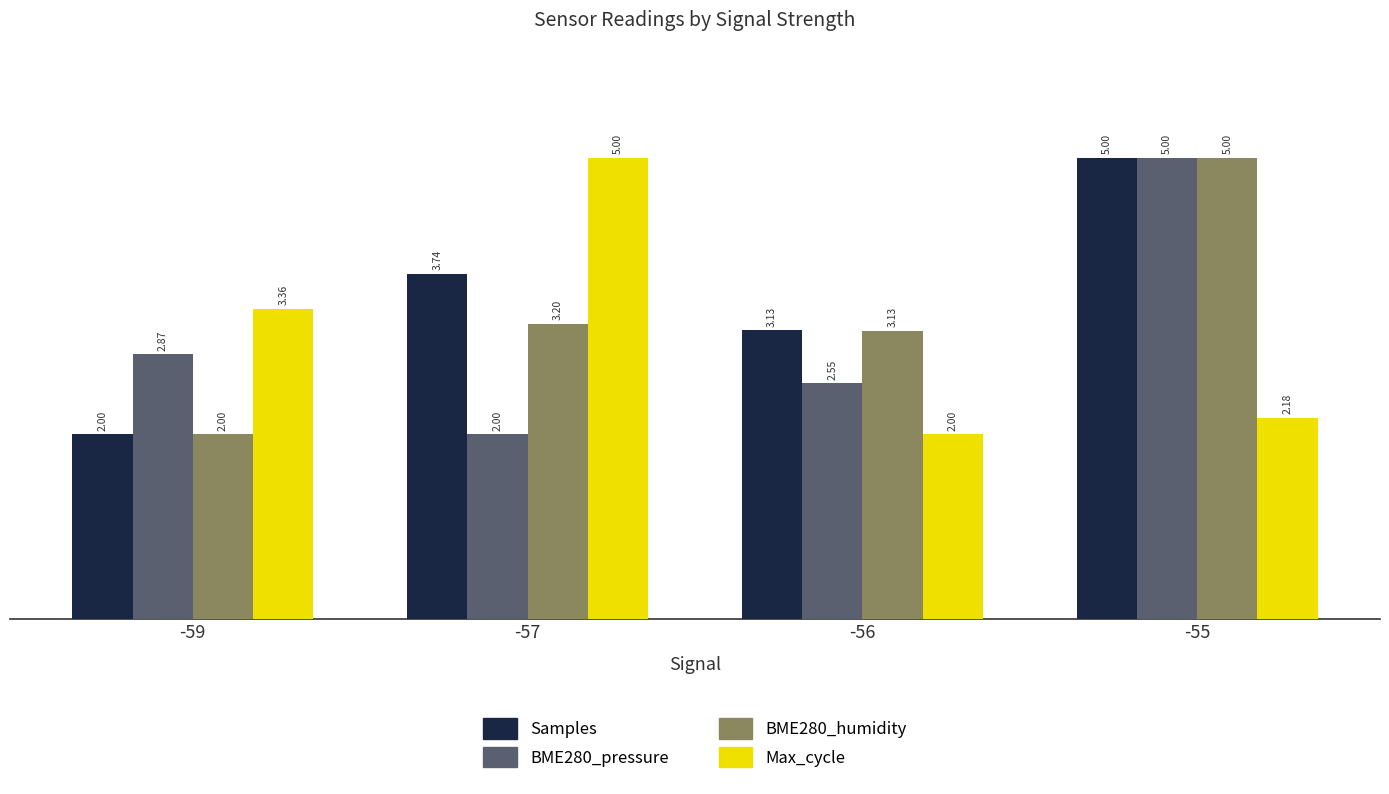

What is the value of the Max_cycle bar at the 2nd from the left?

5.0